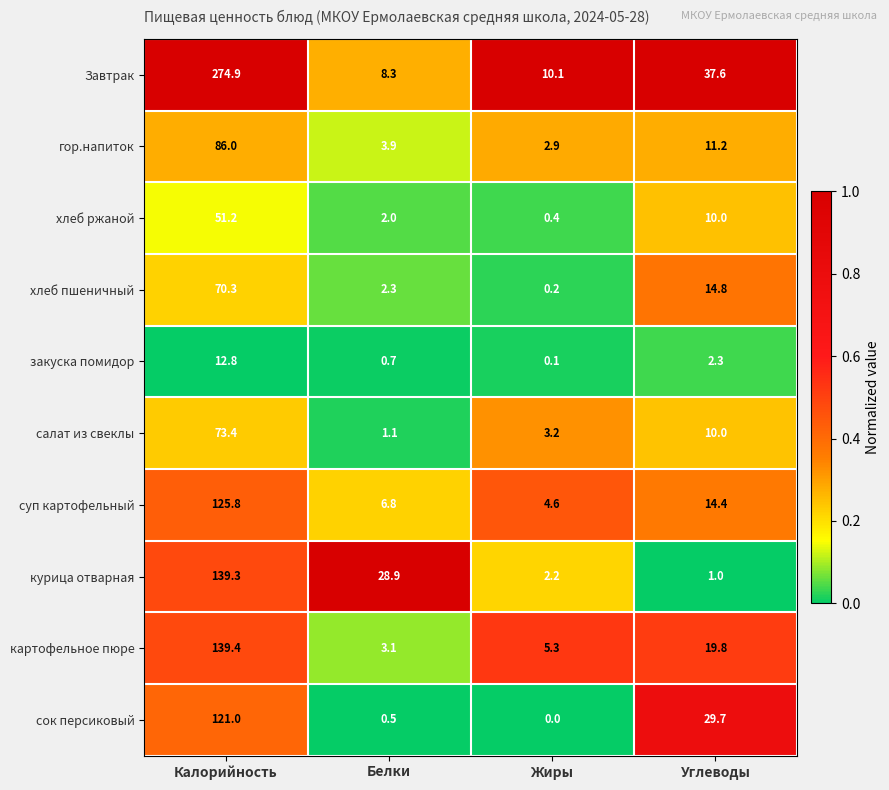

What is the difference between the highest and lowest values at Калорийность?

262.1